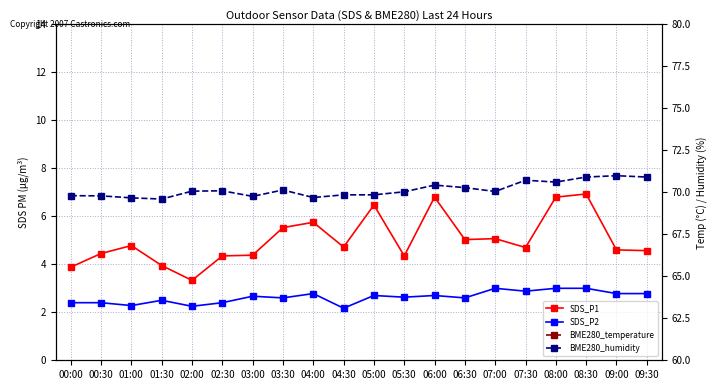

Is it true that SDS_P2 equals 1.1 at 04:00?

False